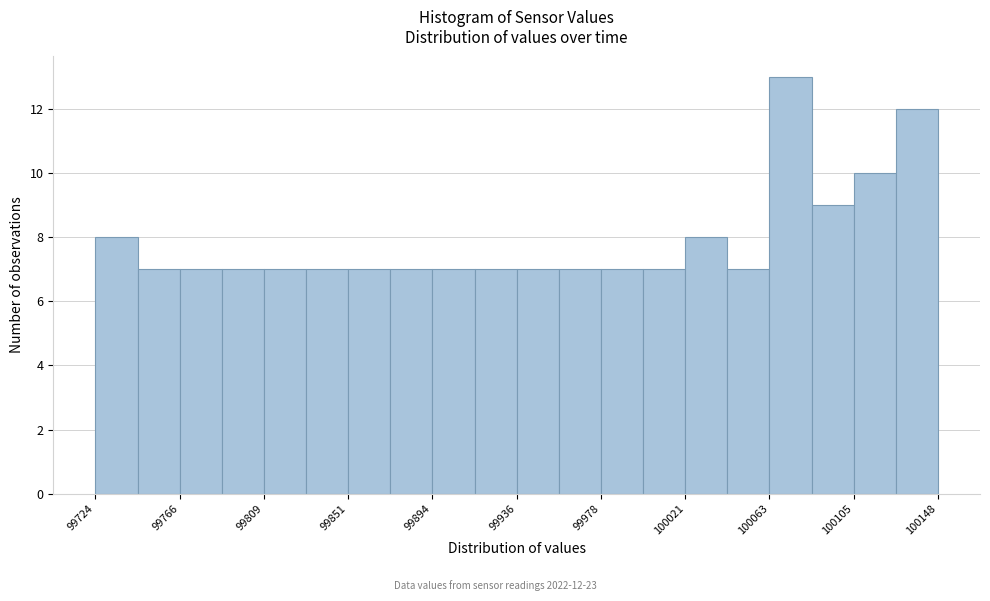

Over which range of the x-axis is the bar tallest?

100065 to 100085